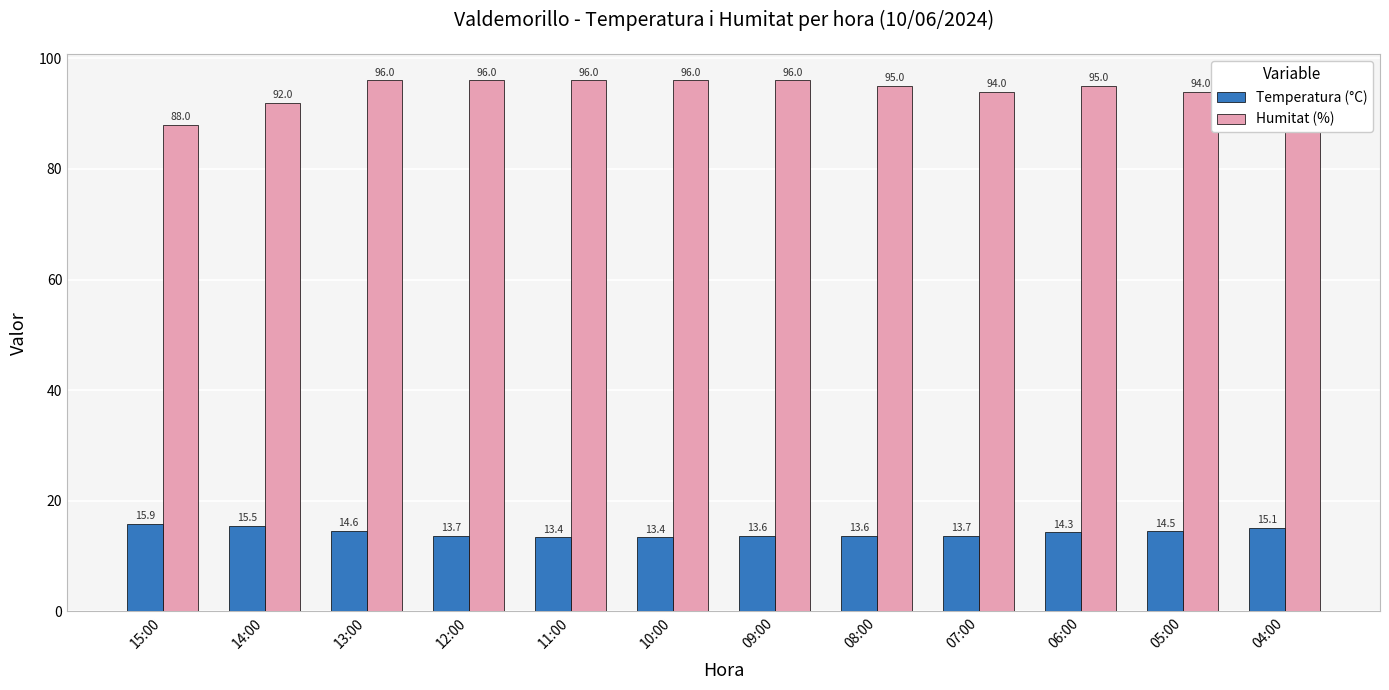

List the series in order of their overall mean, highest first.

Humitat (%), Temperatura (°C)